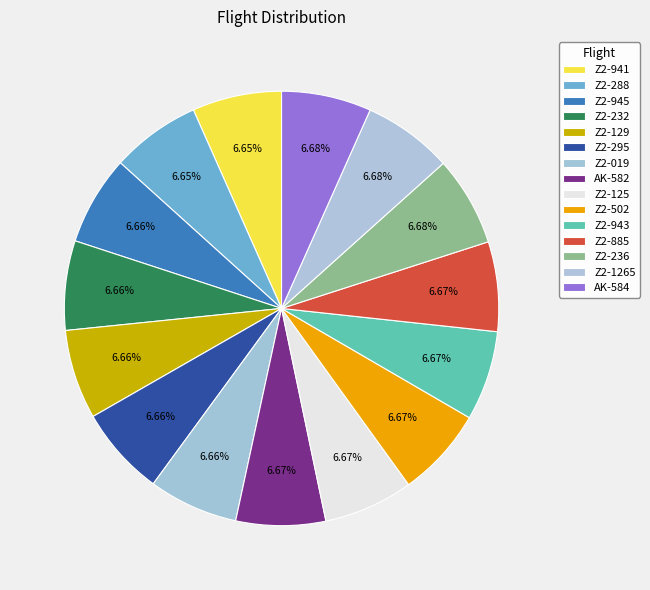

How many segments does this pie chart have?

15